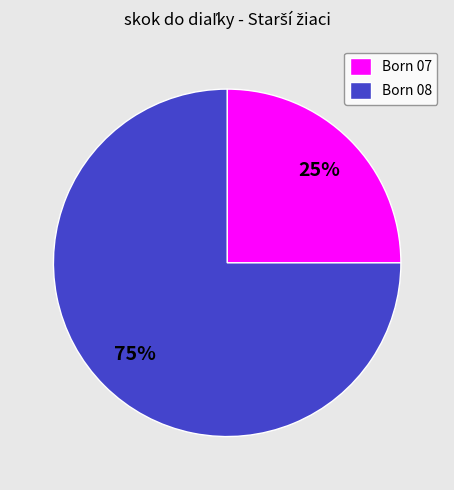

How many slices are in this pie chart?

2